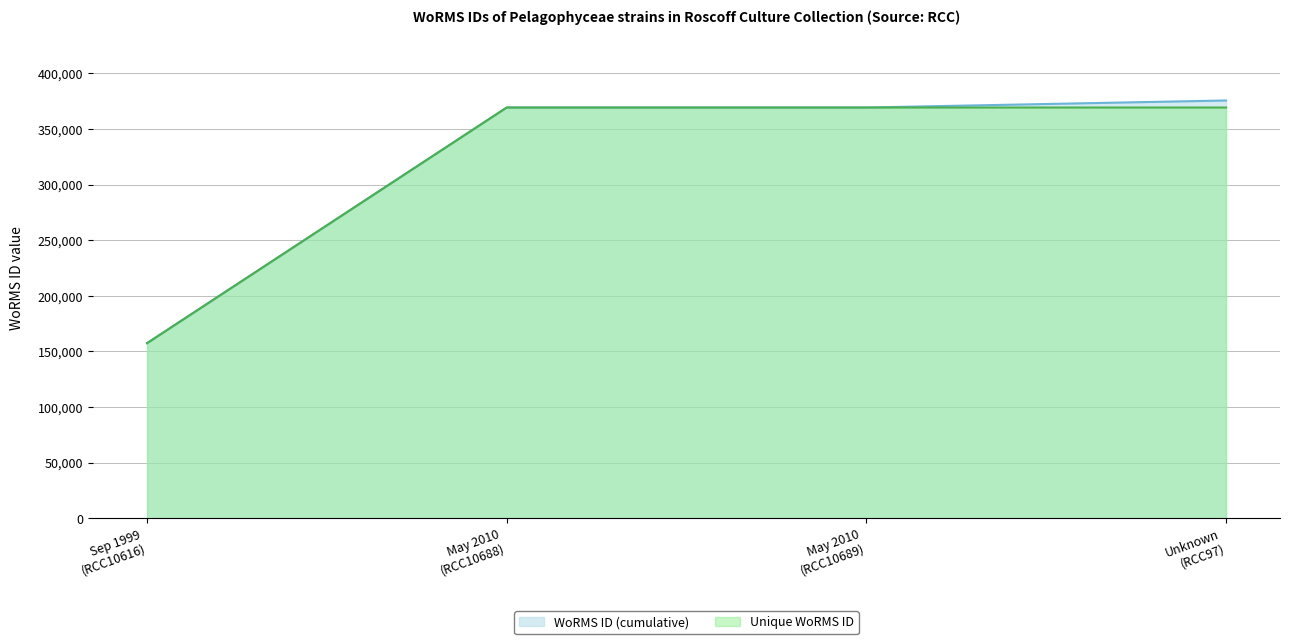

Reading left to right, transcribe all the data shown in this chart.

WoRMS ID (cumulative): 157466	369378	369378	375701
Unique species (cumulative): 157466	369378	369378	369378